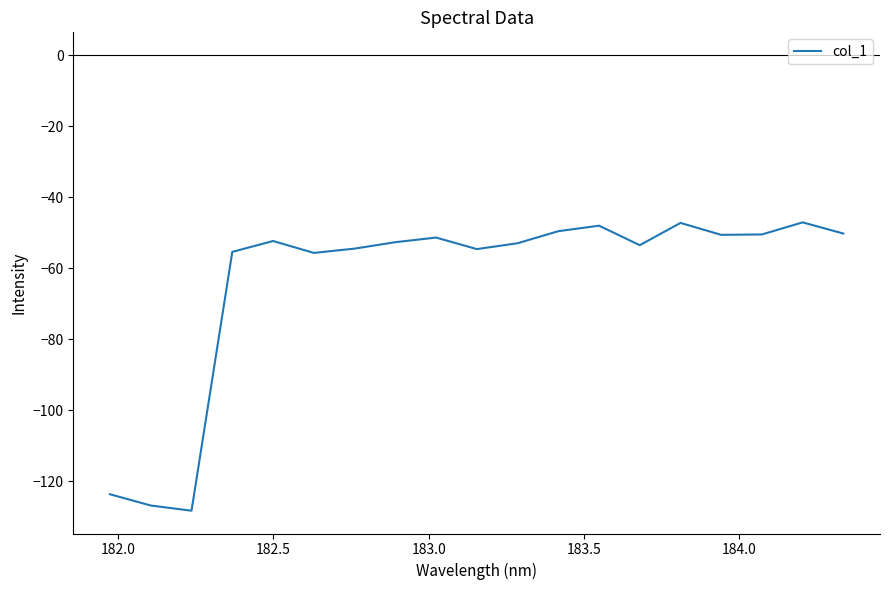

What is the smallest value displayed?

-128.2